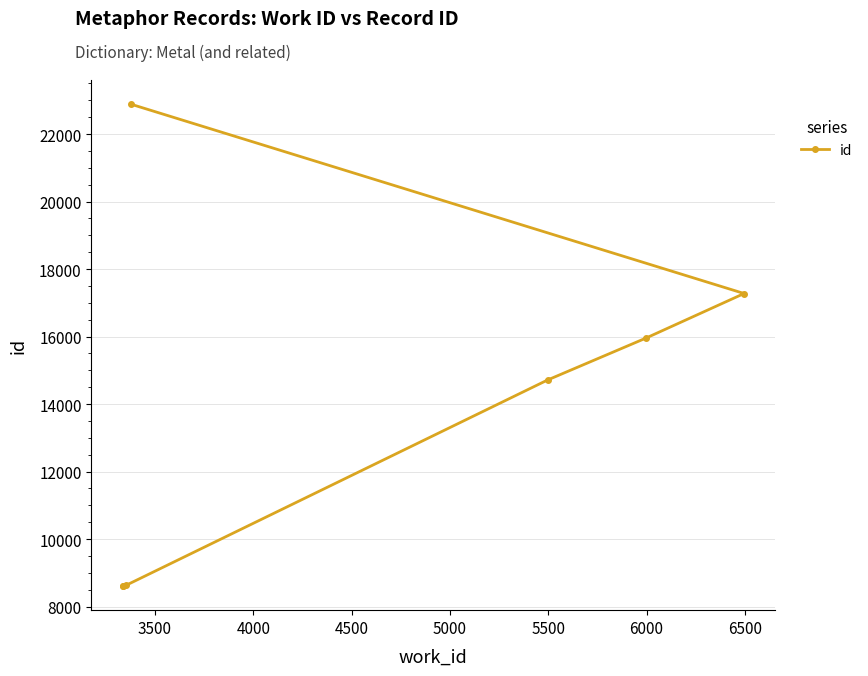

What is the average value?

13810